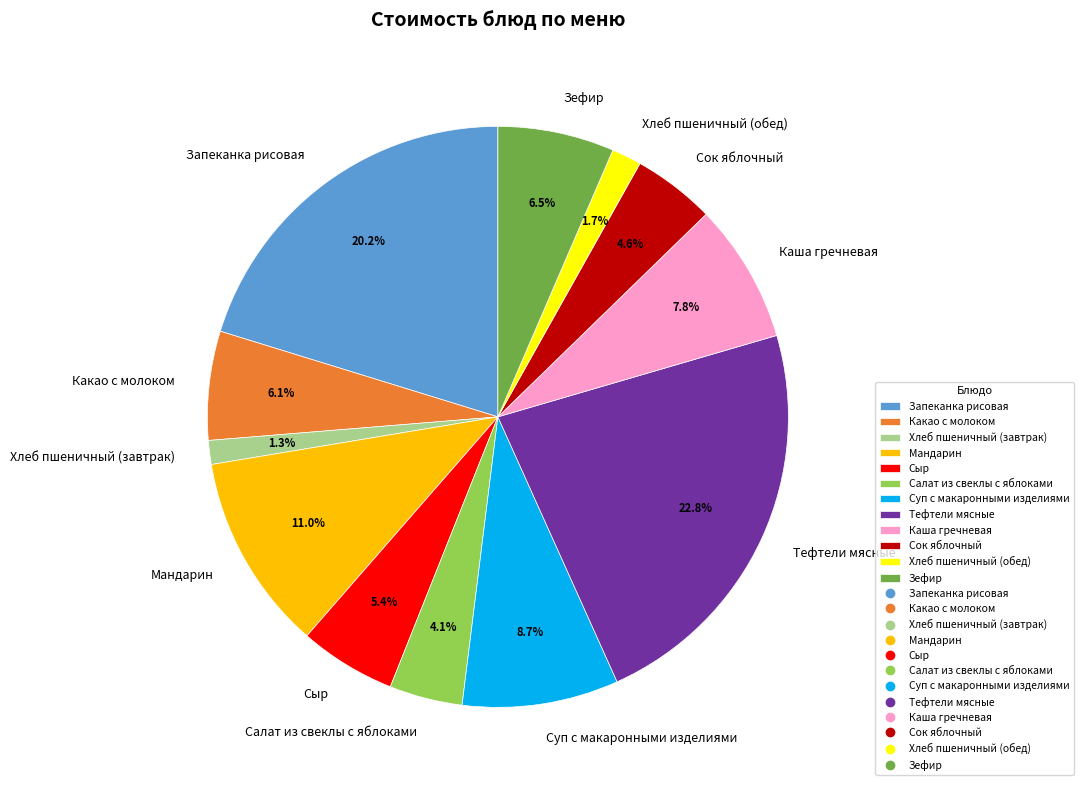

To the nearest percent, what is the difference between the largest and smallest slice percentages?

21%